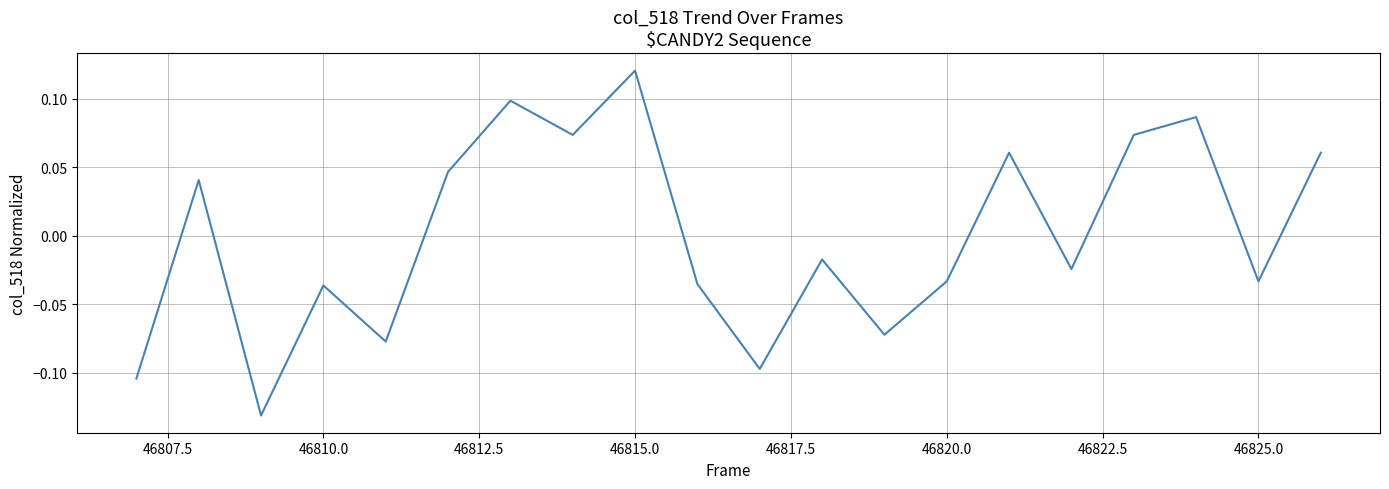

Which category has the highest value across all series?

46815.0